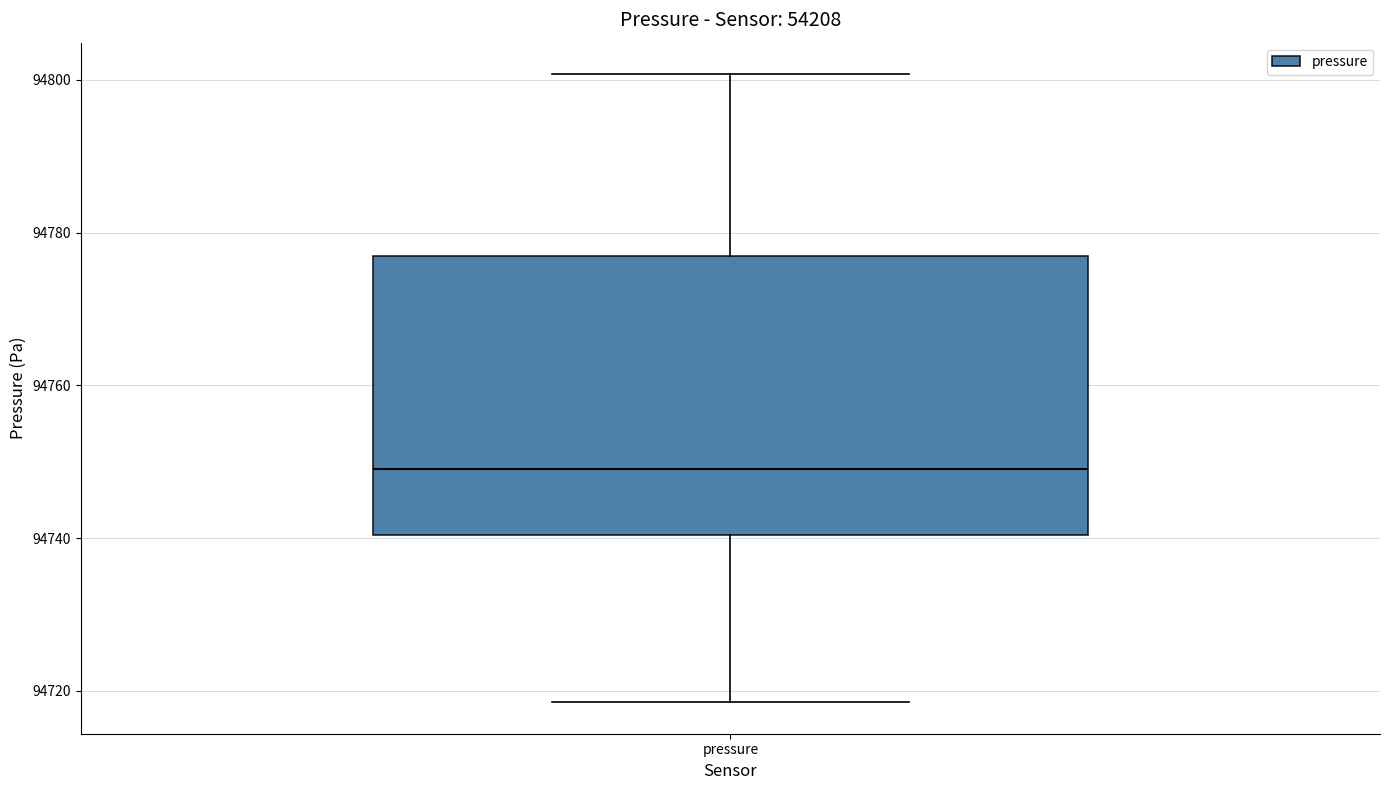

Transcribe this box plot: give where the median line is, the range the box spans, and where the two whiskers end, as read against the y-axis. The values are not printed on the chart, so give them approximately, as read against the axis.

median 94750, box 94740 to 94776, whiskers 94718 to 94800